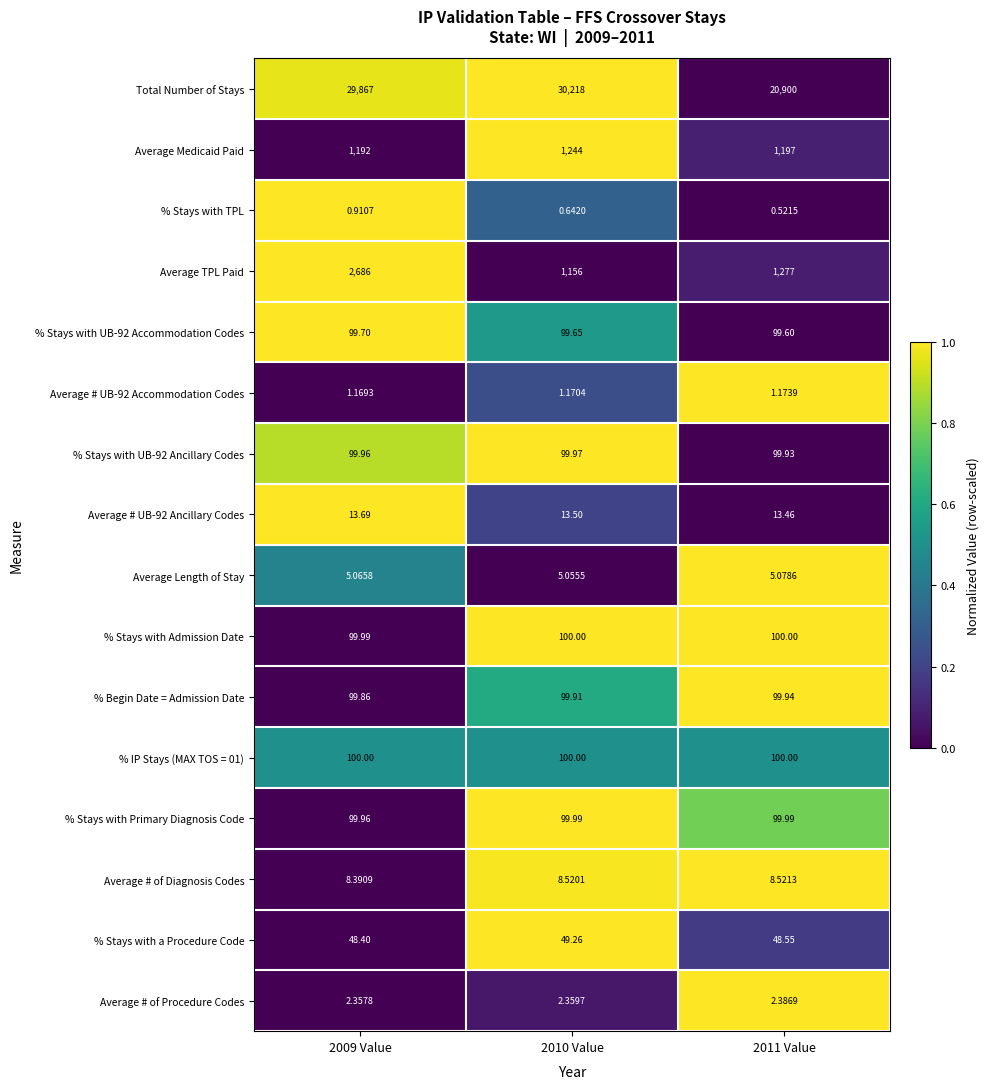

Which series has the largest range (max minus min)?

Total Number of Stays